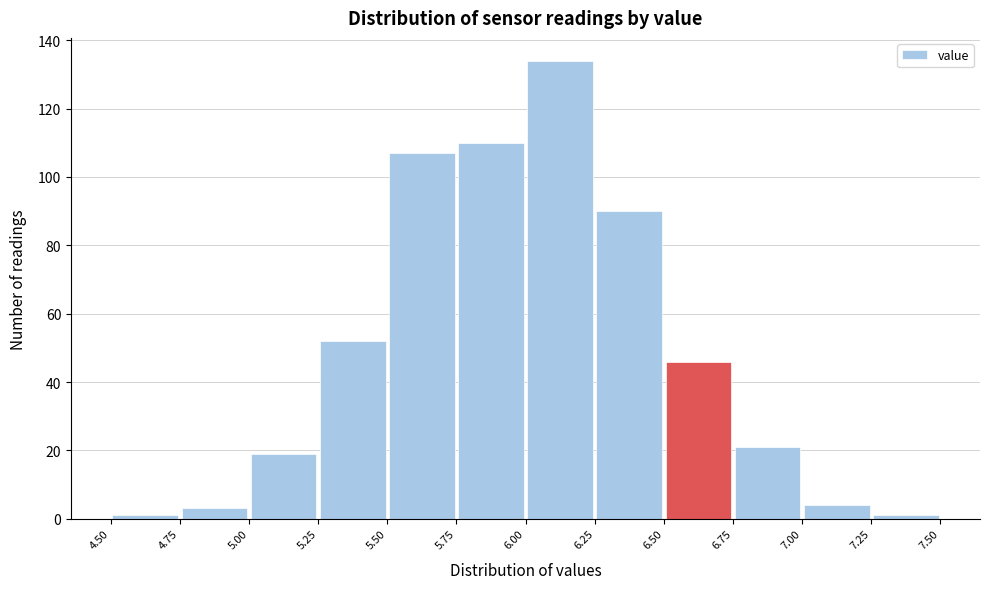

Over which range of the x-axis is the bar tallest?

6.00 to 6.25